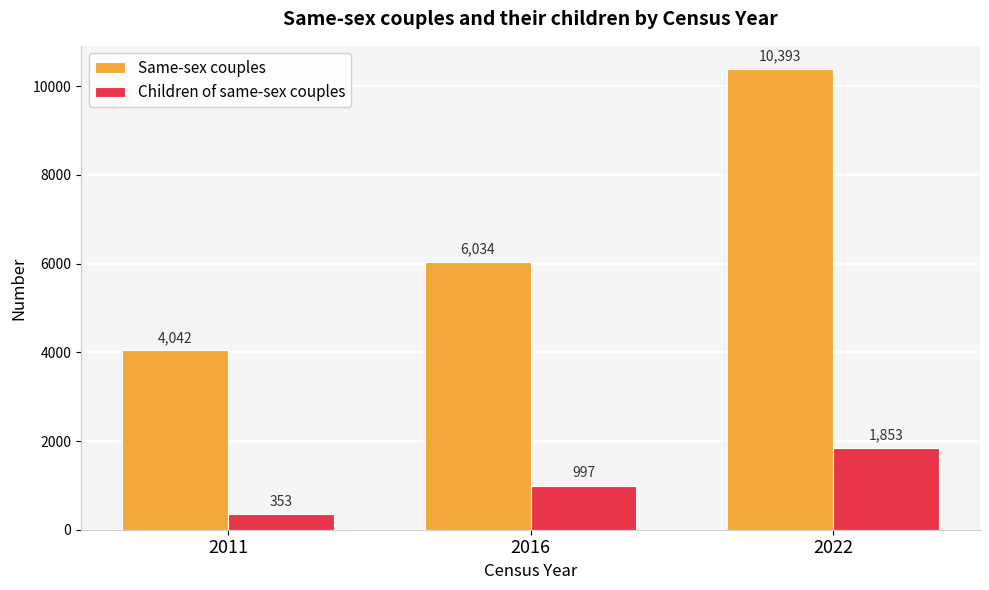

Reading left to right, list all the values displayed in this chart.

Same-sex couples: 2011=4042	2016=6034	2022=10393
Children of same-sex couples: 2011=353	2016=997	2022=1853